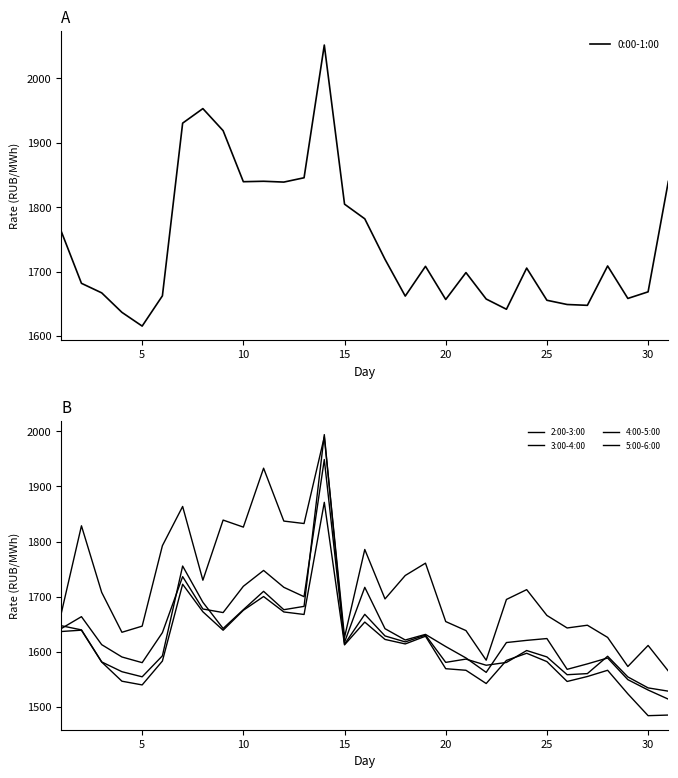

True or false: 0:00-1:00 has a value of 2882.0 at 25.

False